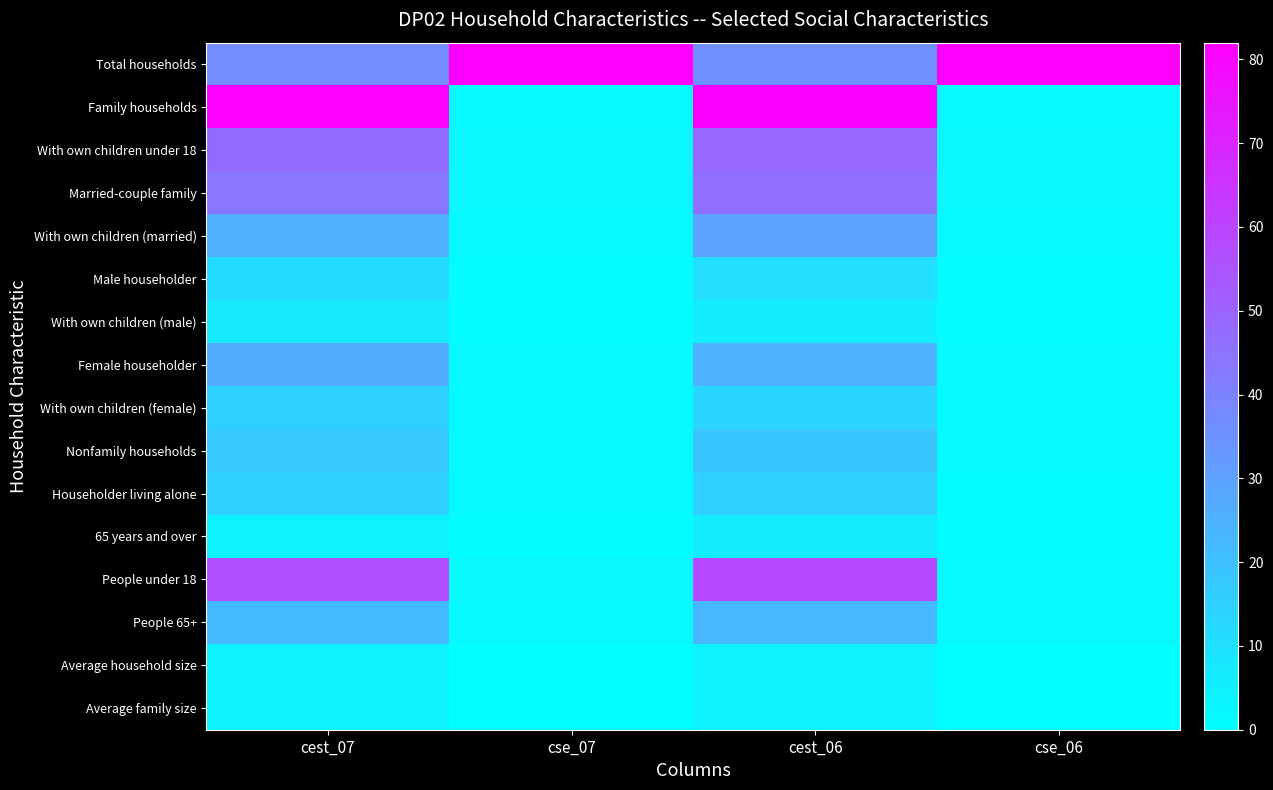

List the series in order of their peak value, highest first.

Total households, Family households, People under 18, With own children under 18, Married-couple family, With own children (married), Female householder, People 65+, Nonfamily households, Householder living alone, With own children (female), Male householder, With own children (male), 65 years and over, Average family size, Average household size